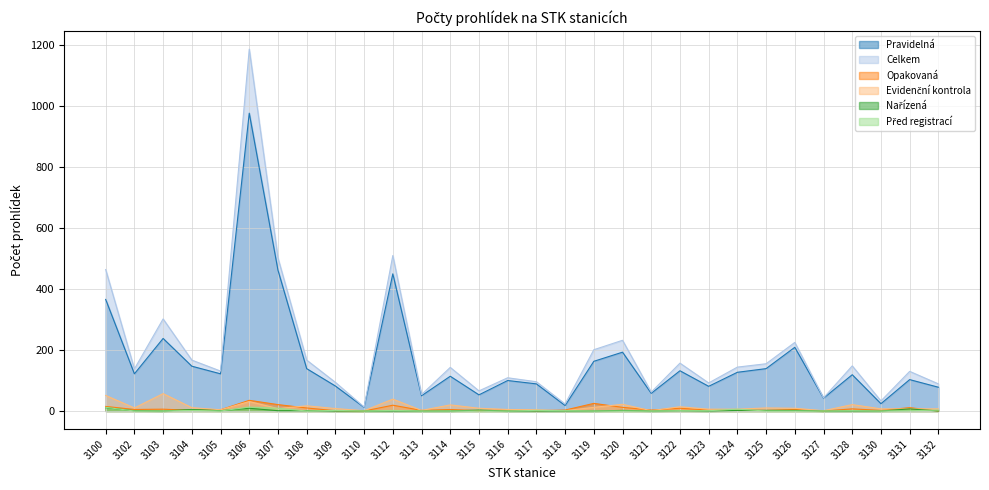

At how many categories does at least one series exceed 261?

5